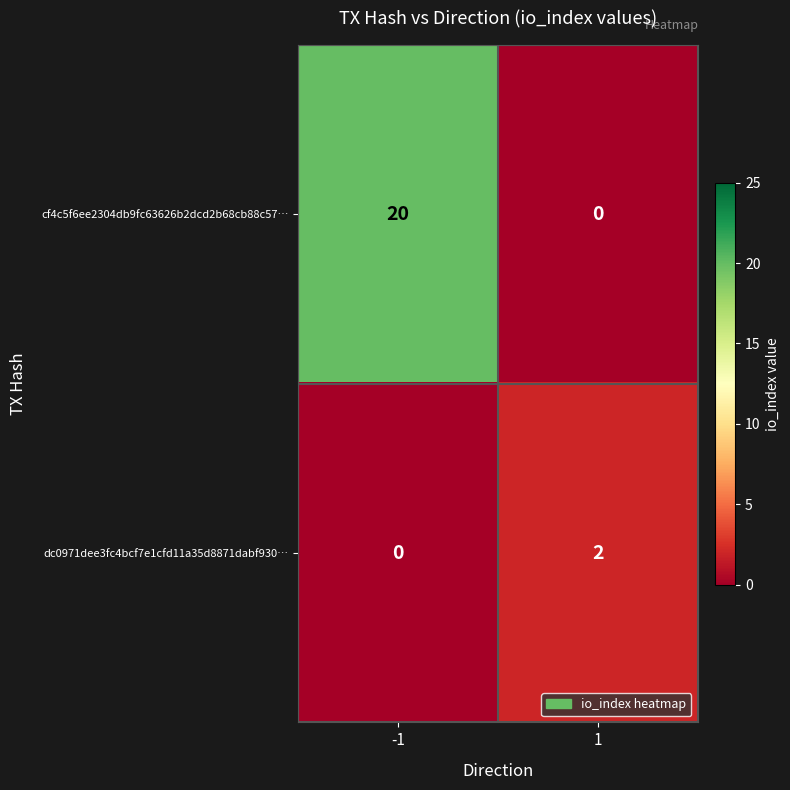

At how many categories does at least one series exceed 17?

1